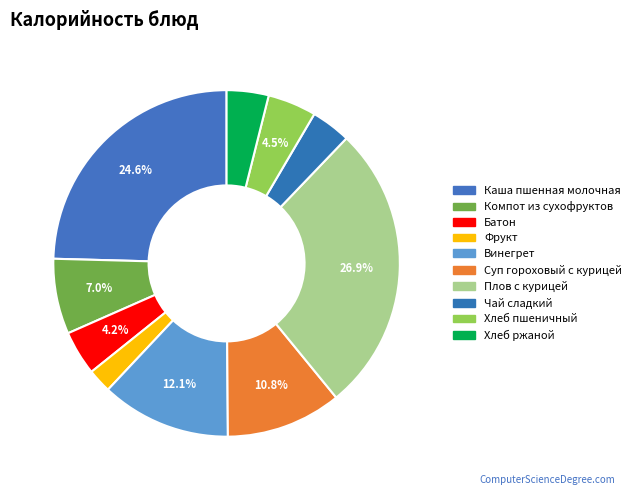

To the nearest percent, what is the combined percentage of Батон and Плов с курицей?

31%